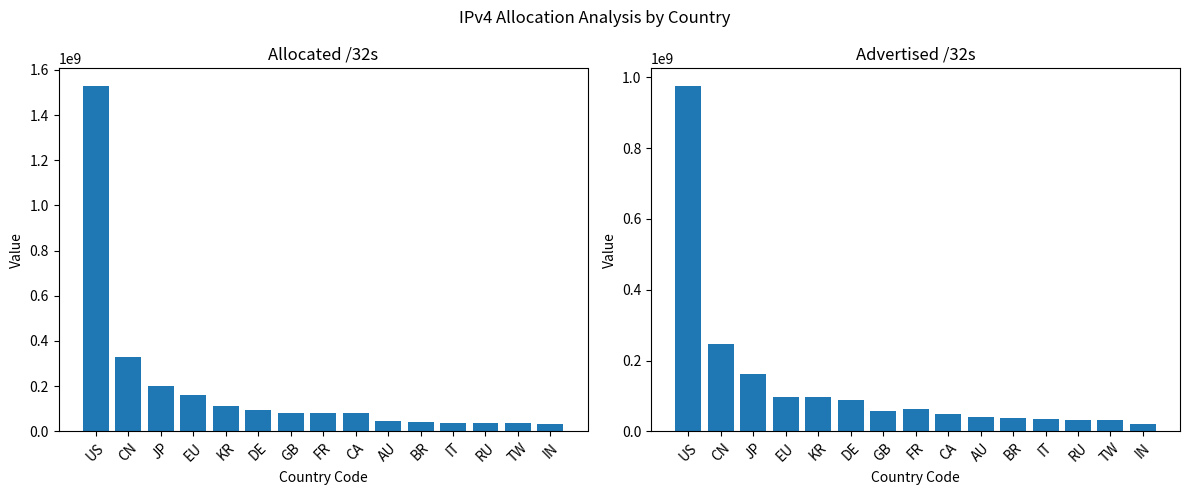

At which category does the chart reach its minimum across all series?

IN